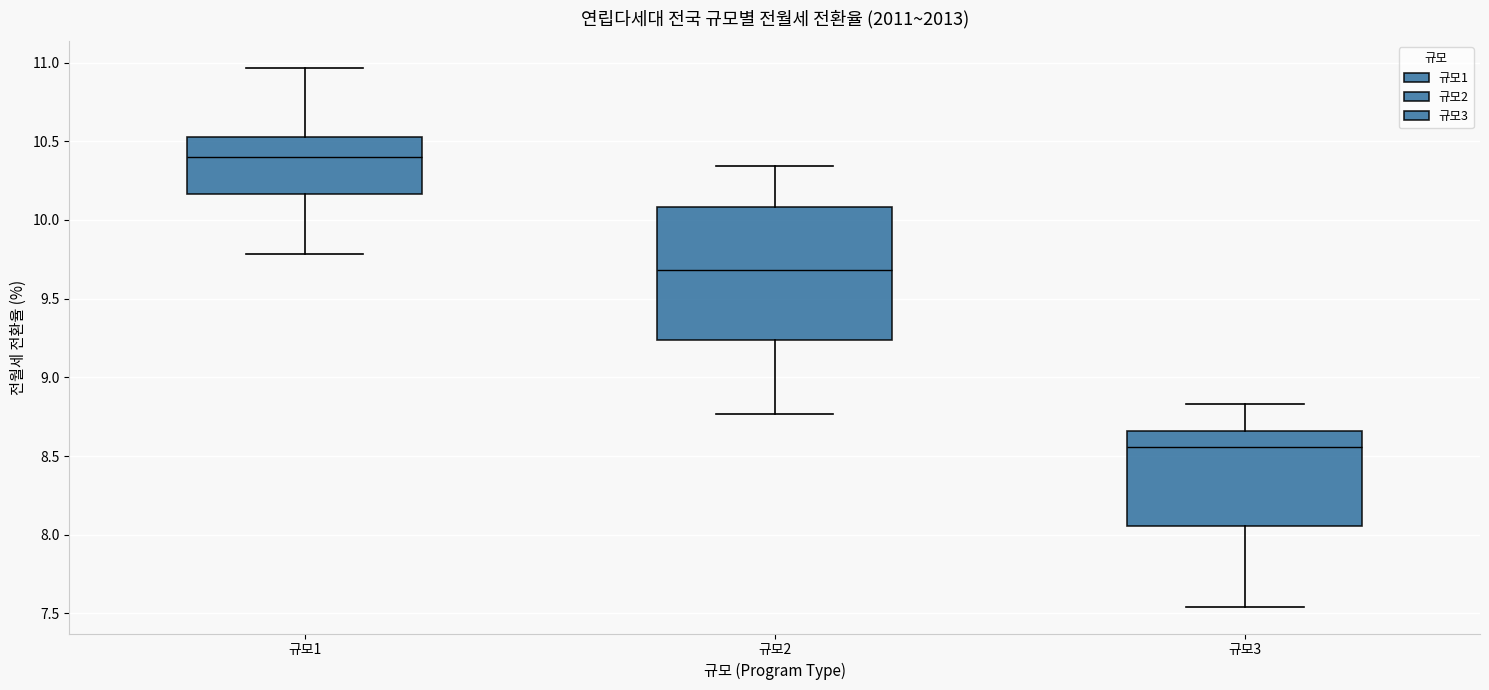

Which box is the tallest, from its lower edge to its upper edge?

규모2